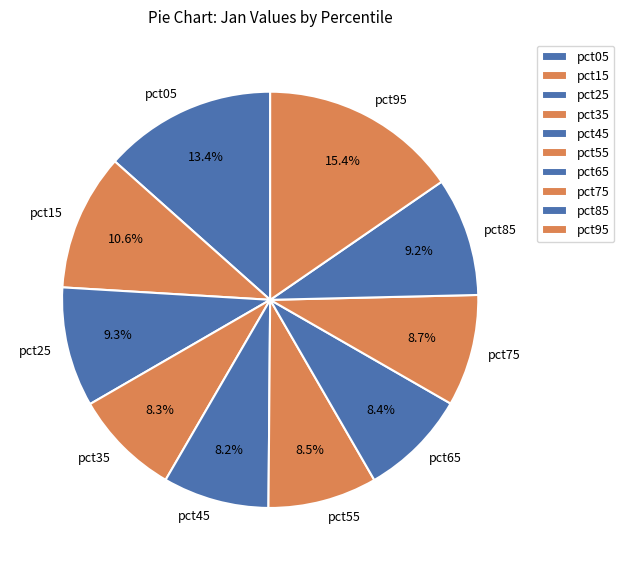

Between pct45 and pct85, which is larger?

pct85